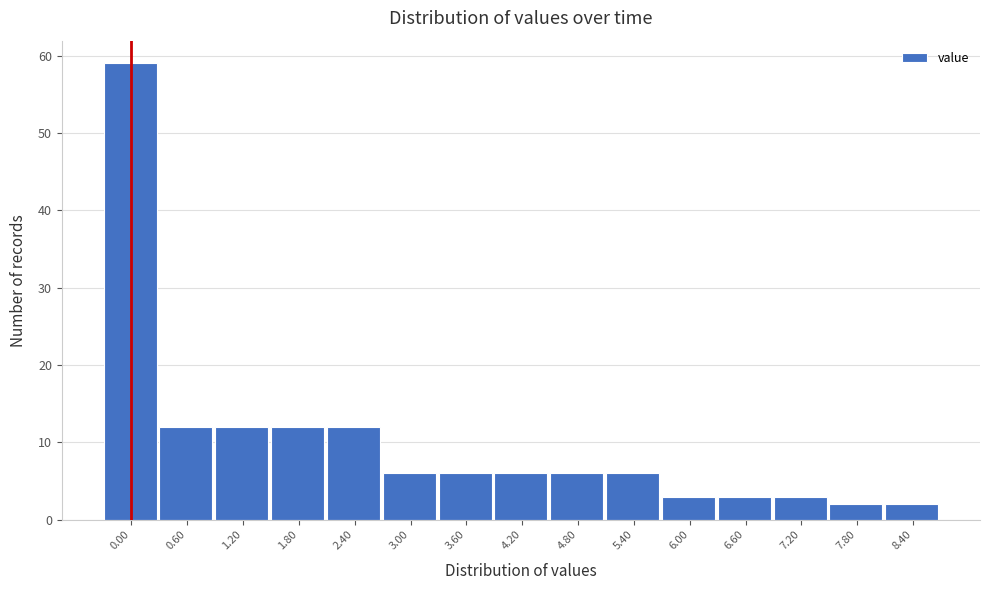

Reading left to right, list all the values displayed in this chart.

0.00=59	0.60=12	1.20=12	1.80=12	2.40=12	3.00=6	3.60=6	4.20=6	4.80=6	5.40=6	6.00=3	6.60=3	7.20=3	7.80=2	8.40=2